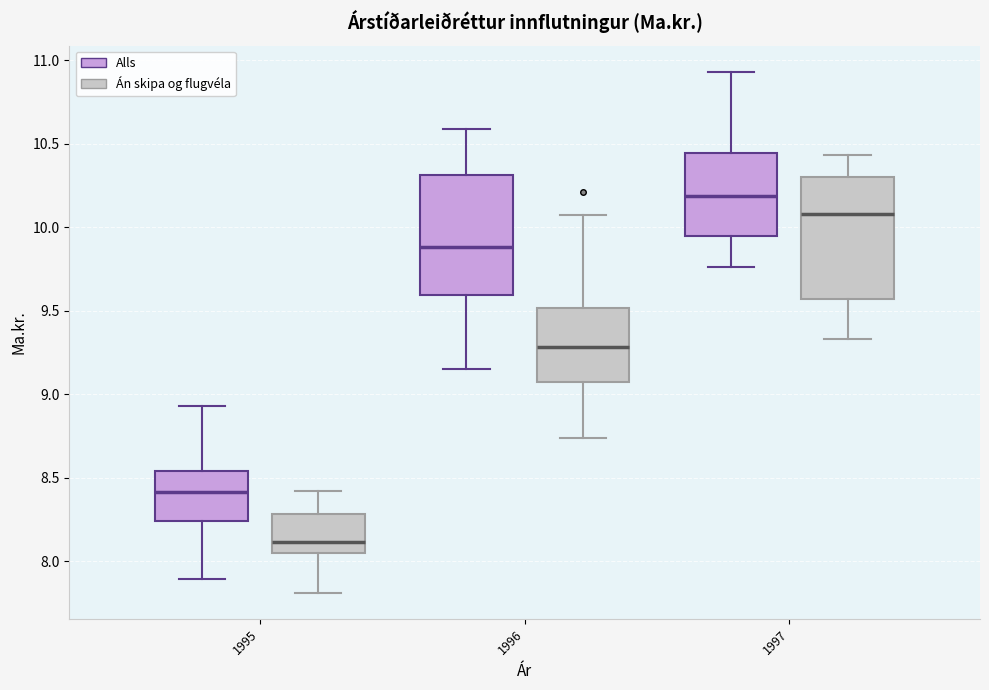

Reading left to right, transcribe this box plot: for each box, give where its median line is, the range the box spans, and where its two whiskers end, as read against the y-axis. The values are not printed on the chart, so give them approximately, as read against the axis.

1995 (Alls): median 8.40, box 8.25 to 8.55, whiskers 7.90 to 8.95
1995 (Án skipa og flugvéla): median 8.10, box 8.05 to 8.30, whiskers 7.80 to 8.40
1996 (Alls): median 9.90, box 9.60 to 10.30, whiskers 9.15 to 10.60
1996 (Án skipa og flugvéla): median 9.30, box 9.10 to 9.50, whiskers 8.75 to 10.05
1997 (Alls): median 10.20, box 9.95 to 10.45, whiskers 9.75 to 10.95
1997 (Án skipa og flugvéla): median 10.10, box 9.55 to 10.30, whiskers 9.35 to 10.45